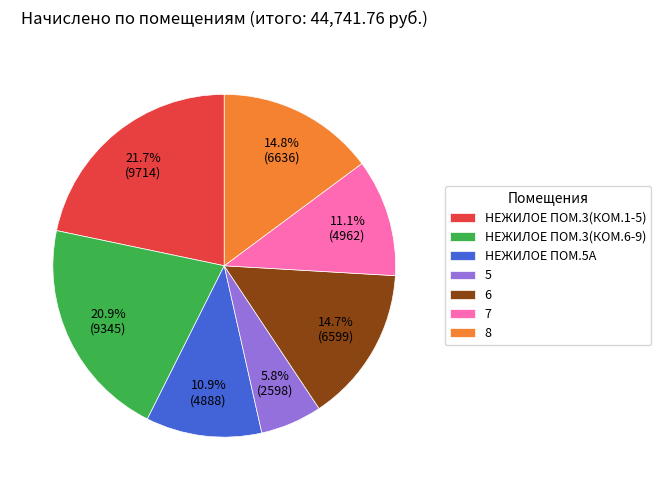

Which category has the biggest portion of the pie?

НЕЖИЛОЕ ПОМ.3(КОМ.1-5)